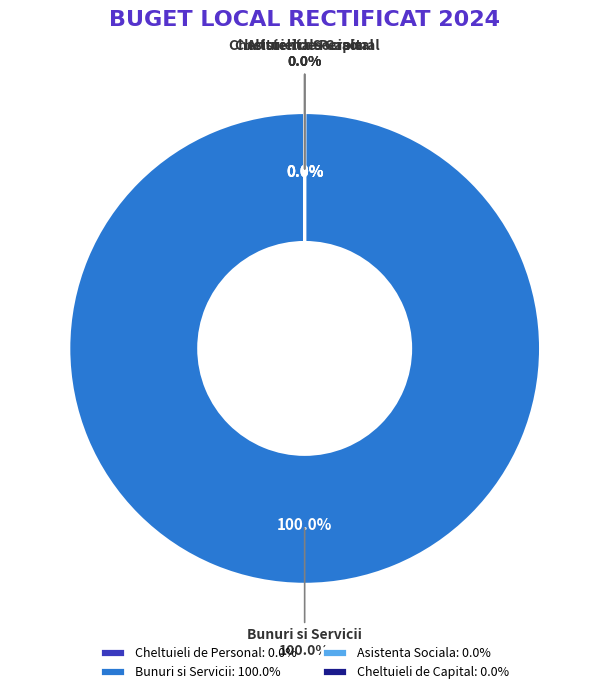

The BUNURI SI SERVICII slice represents 100% of the pie. True or false?

True